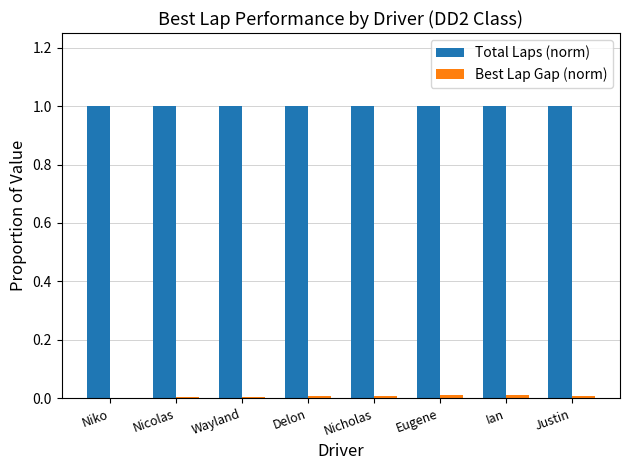

Is it true that Total Laps (norm) equals 1.0 at Nicholas?

True